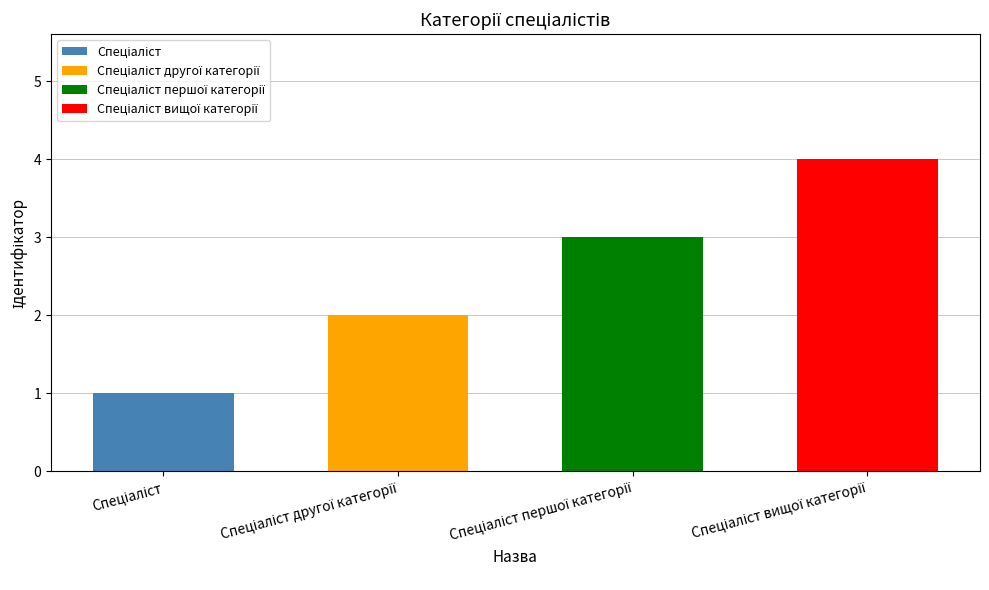

How many values are between 2 and 4?

3